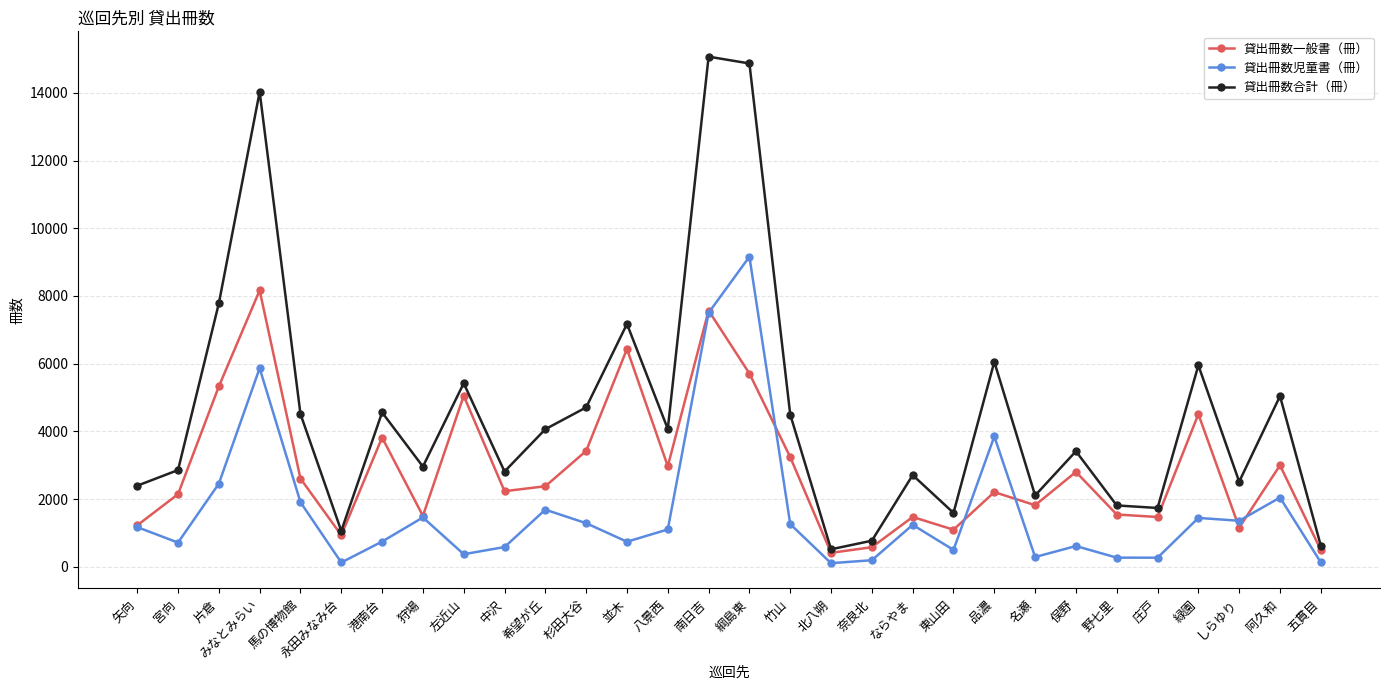

Between 狩場 and 南日吉, which series saw the biggest shift?

貸出冊数合計（冊）